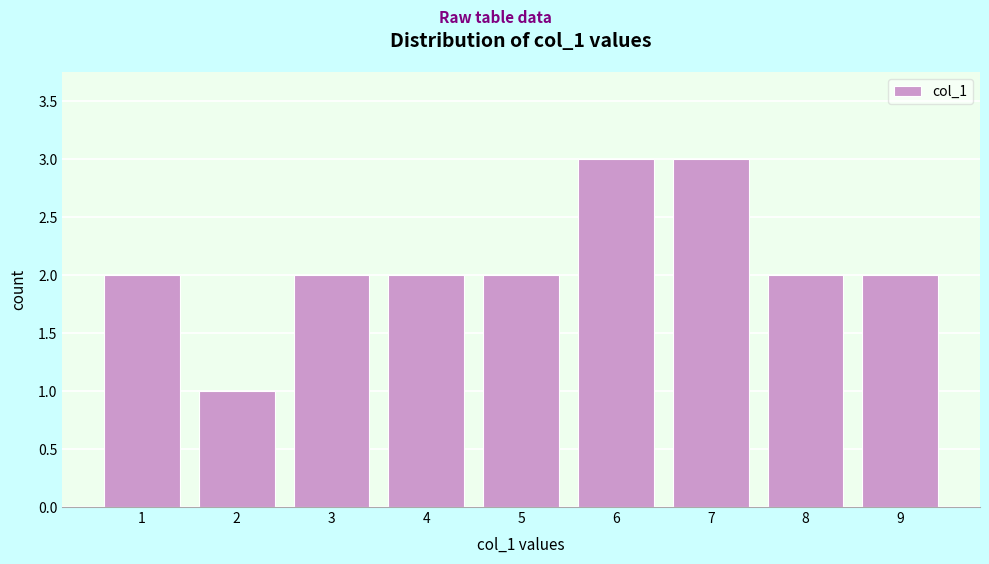

How tall is the bar that spans 7.5 to 8.5 on the x-axis? The values are not printed on the chart, so give them approximately, as read against the axis.

2